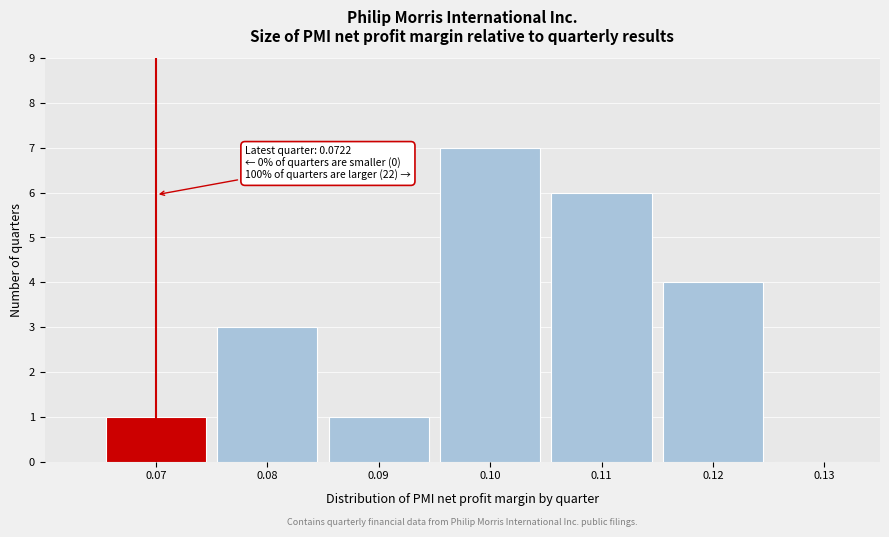

Which range on the x-axis has the tallest bar?

0.095 to 0.105